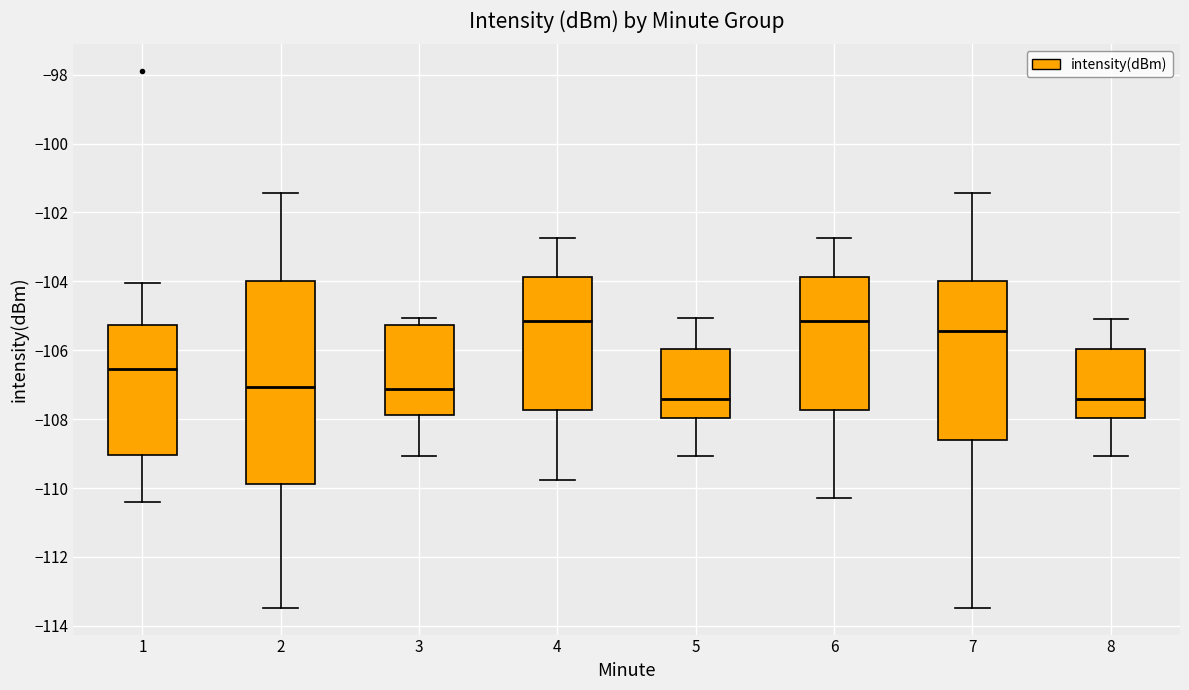

Reading left to right, transcribe this box plot: for each box, give where its median line is, the range the box spans, and where its two whiskers end, as read against the y-axis. The values are not printed on the chart, so give them approximately, as read against the axis.

1: median -106.6, box -109.0 to -105.2, whiskers -110.4 to -104.0
2: median -107.0, box -109.8 to -104.0, whiskers -113.4 to -101.4
3: median -107.2, box -107.8 to -105.2, whiskers -109.0 to -105.0
4: median -105.2, box -107.8 to -103.8, whiskers -109.8 to -102.8
5: median -107.4, box -108.0 to -106.0, whiskers -109.0 to -105.0
6: median -105.2, box -107.8 to -103.8, whiskers -110.2 to -102.8
7: median -105.4, box -108.6 to -104.0, whiskers -113.4 to -101.4
8: median -107.4, box -108.0 to -106.0, whiskers -109.0 to -105.0